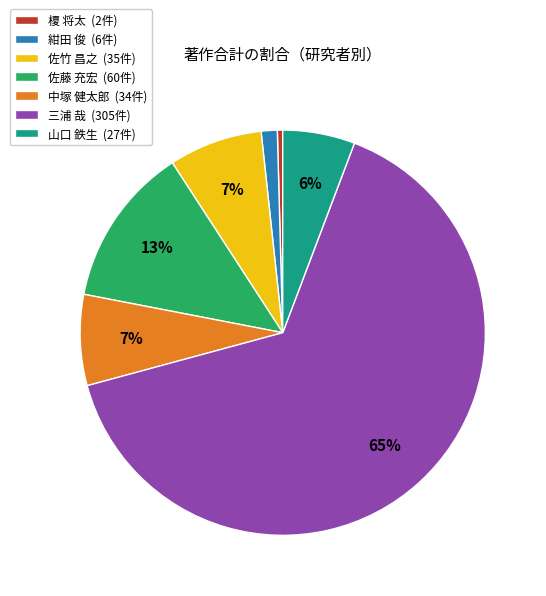

The 佐藤 充宏 slice represents 21% of the pie. True or false?

False